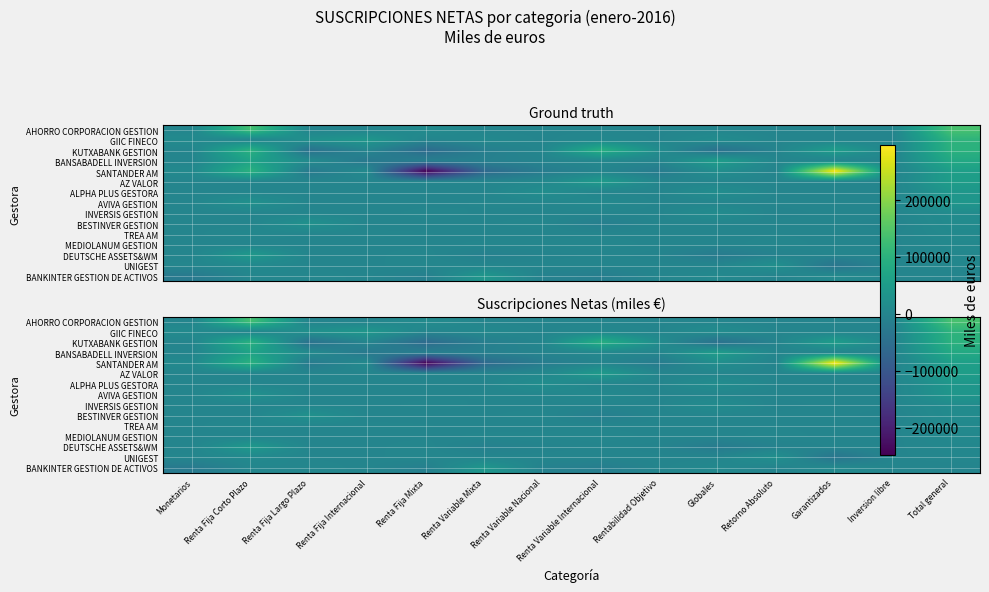

Which category has the lowest value across all series?

Renta Fija Mixta